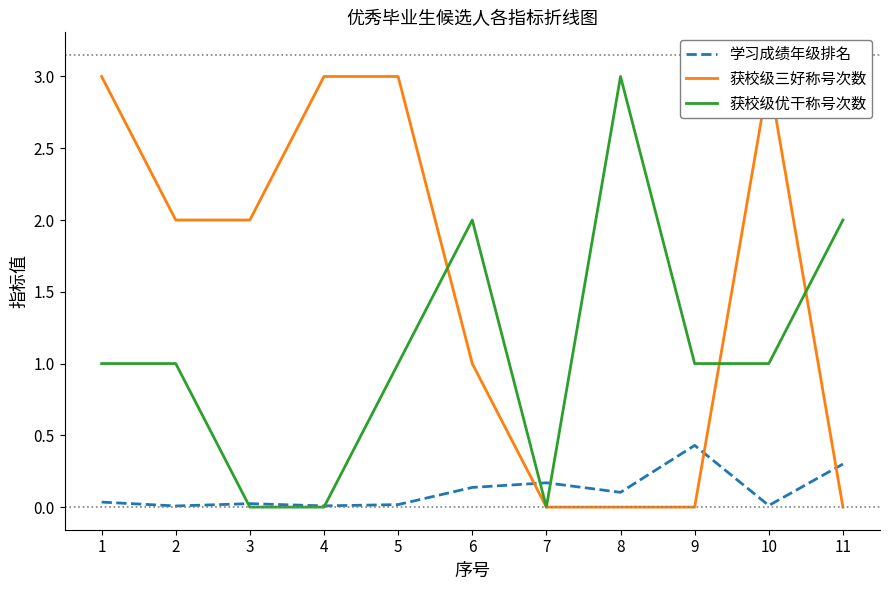

True or false: 学习成绩年级排名 and 获校级三好称号次数 cross at least once.

True